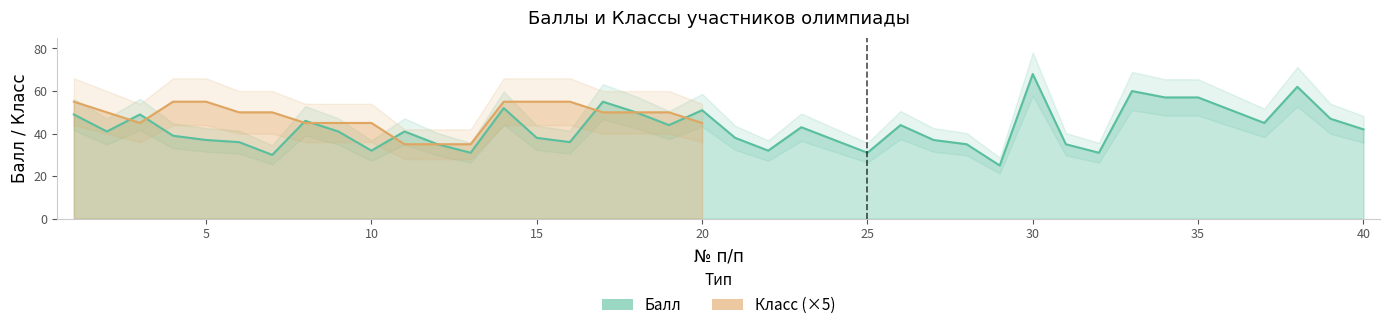

List the labels in order of value, smallest first.

29, 7, 13, 25, 32, 10, 22, 12, 28, 31, 6, 16, 5, 24, 27, 15, 21, 4, 2, 9, 11, 40, 23, 19, 26, 37, 8, 39, 1, 3, 18, 20, 36, 14, 17, 34, 35, 33, 38, 30